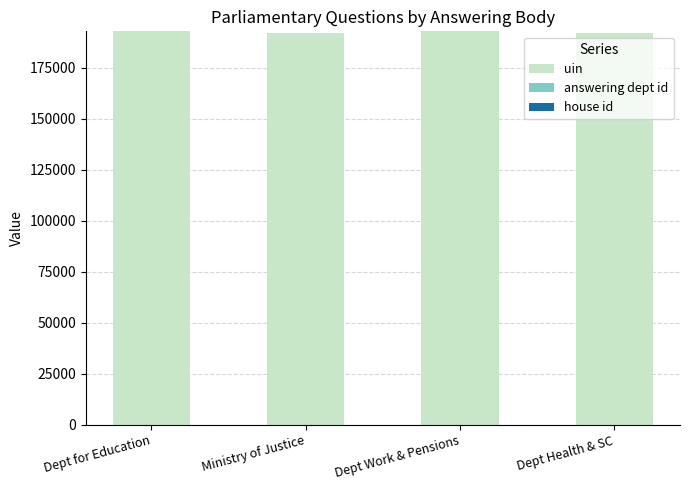

Is it true that uin equals 192123 at Ministry of Justice?

True